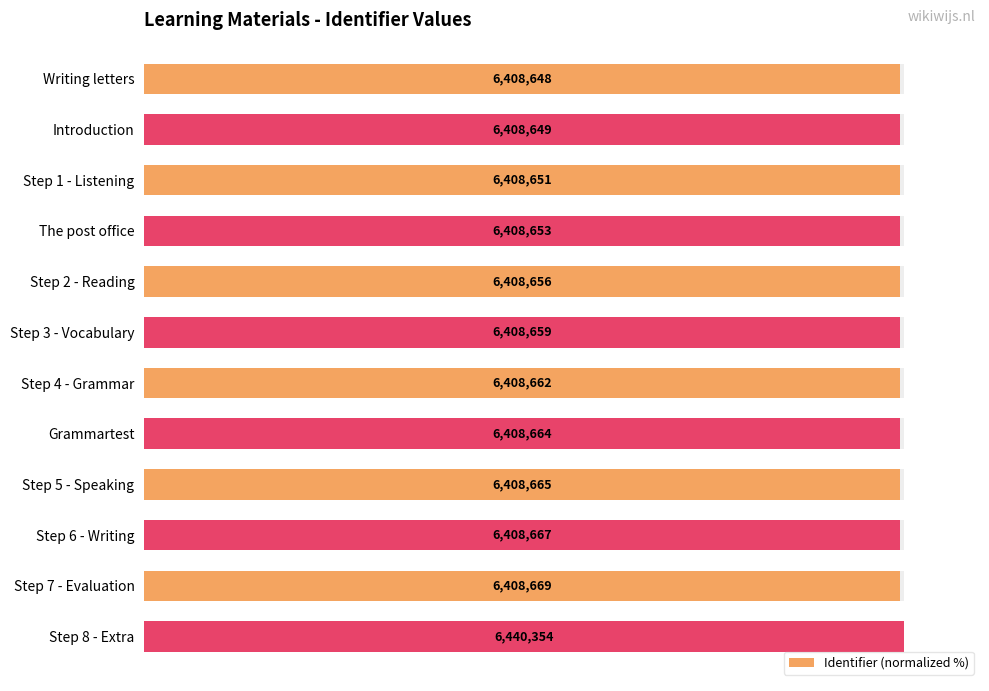

Reading left to right, list all the values displayed in this chart.

99.5	99.5	99.5	99.5	99.5	99.5	99.5	99.5	99.5	99.5	99.5	100.0